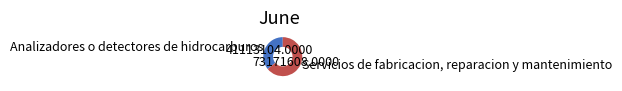

Is it true that Analizadores o detectores de hidrocarburos is 36% of the pie?

True